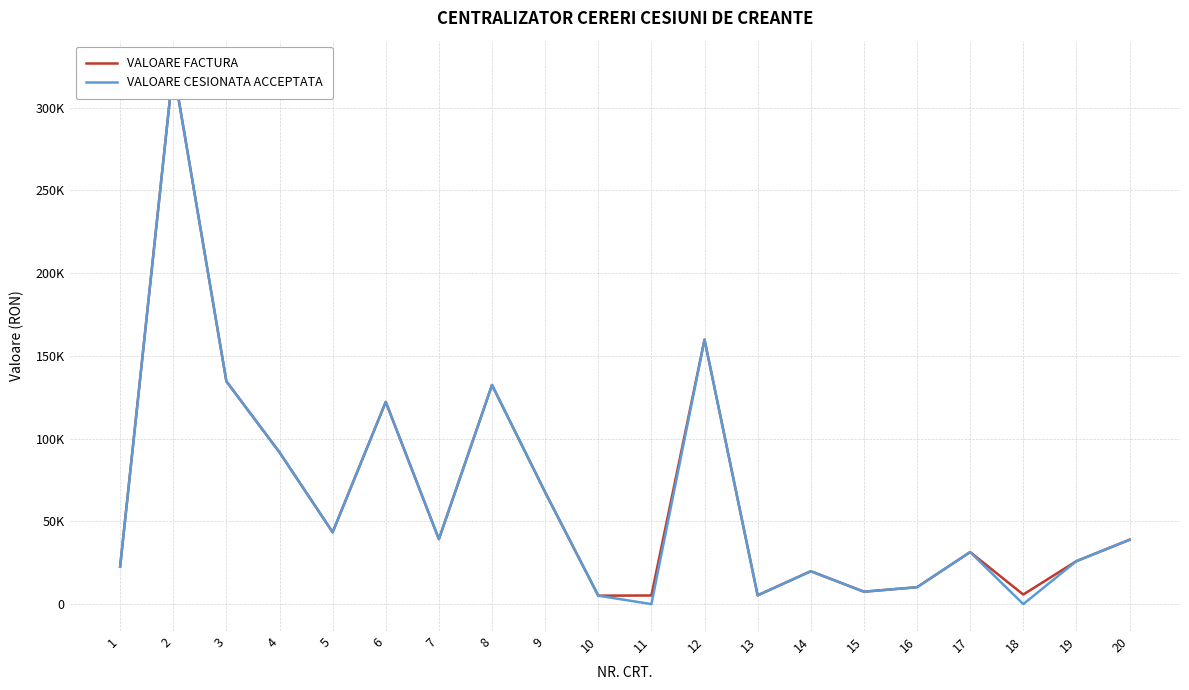

What is the value of the VALOARE FACTURA point at the 4th from the left?

91702.8